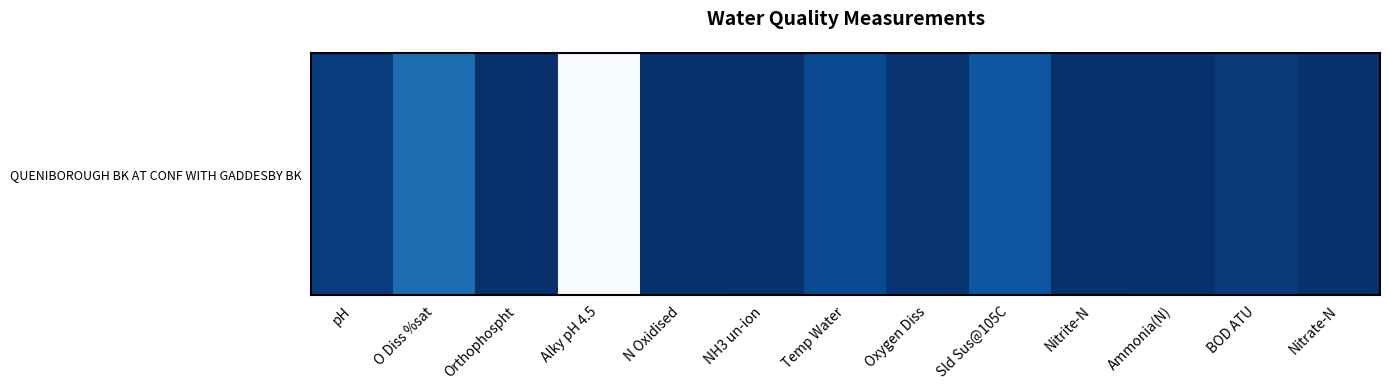

Count the number of categories in the chart.

13